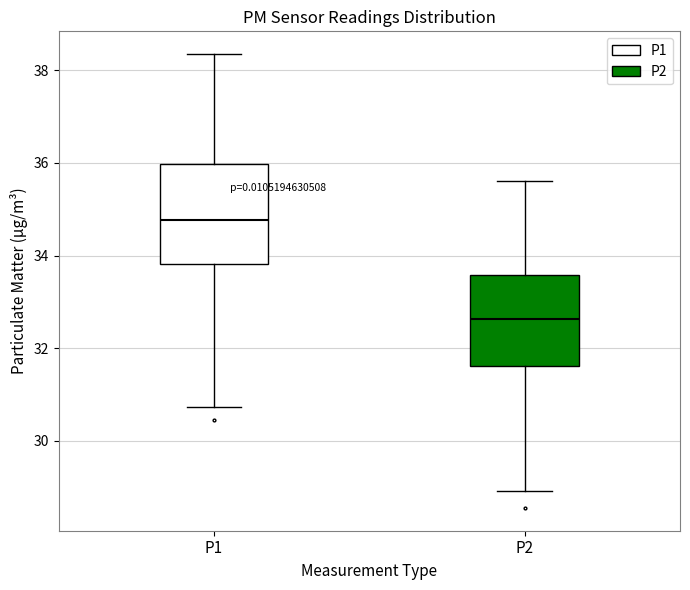

Which box is the tallest, from its lower edge to its upper edge?

P1